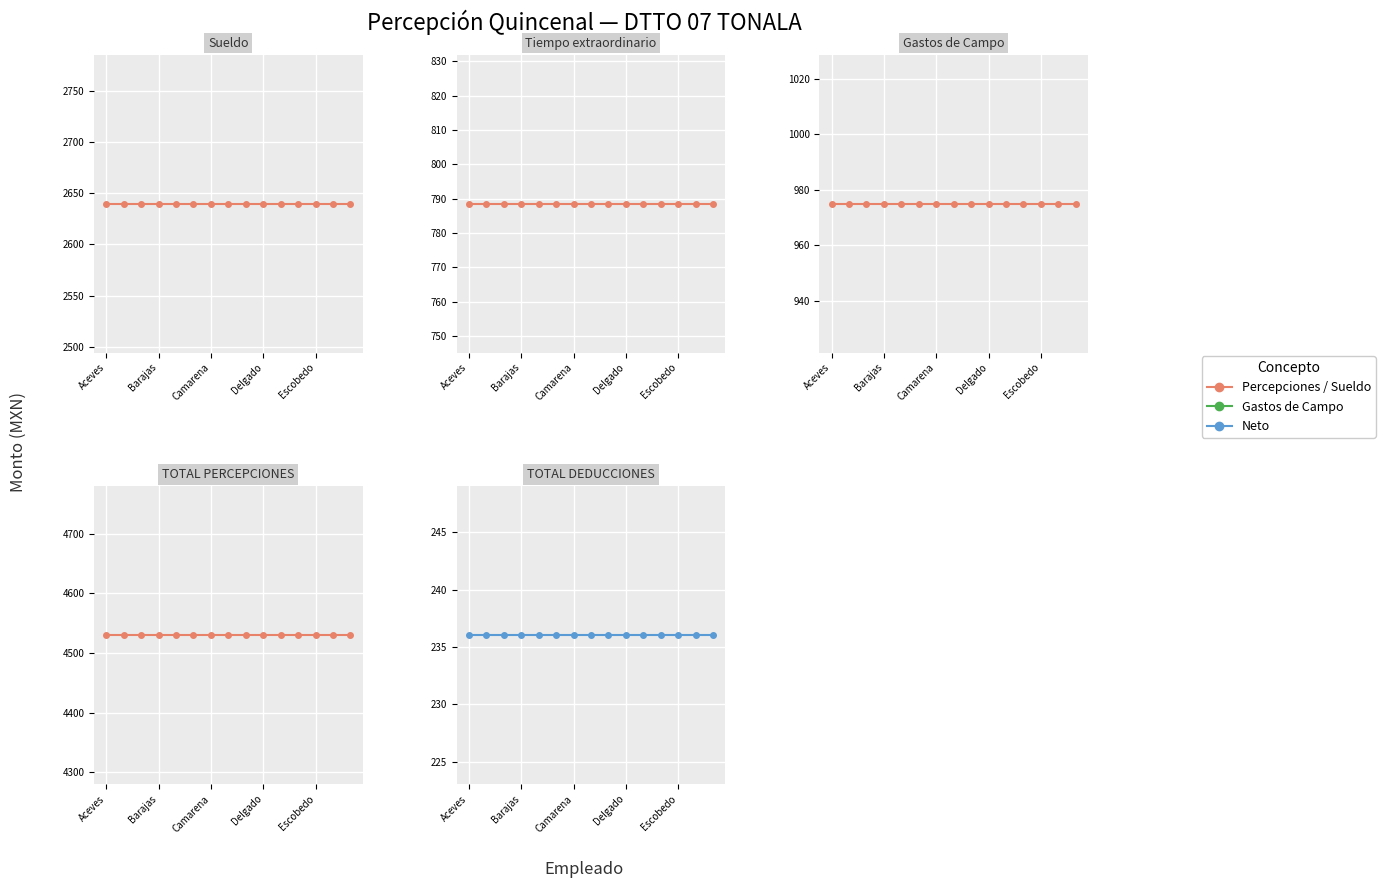

What is the total value across all series at 11?

9168.9